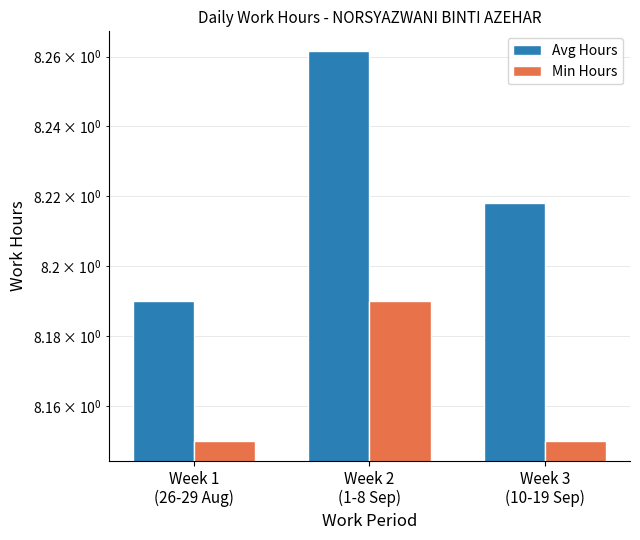

Which series has the widest spread of values?

Avg Hours